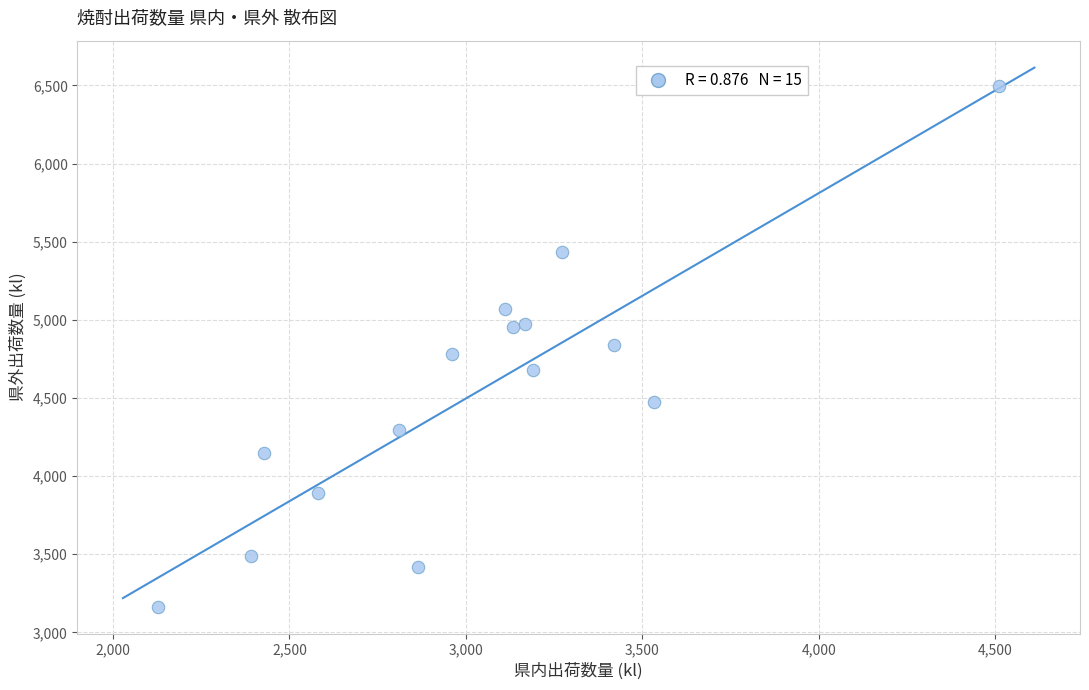

What is the range of Y values (max minus min)?

3330.6